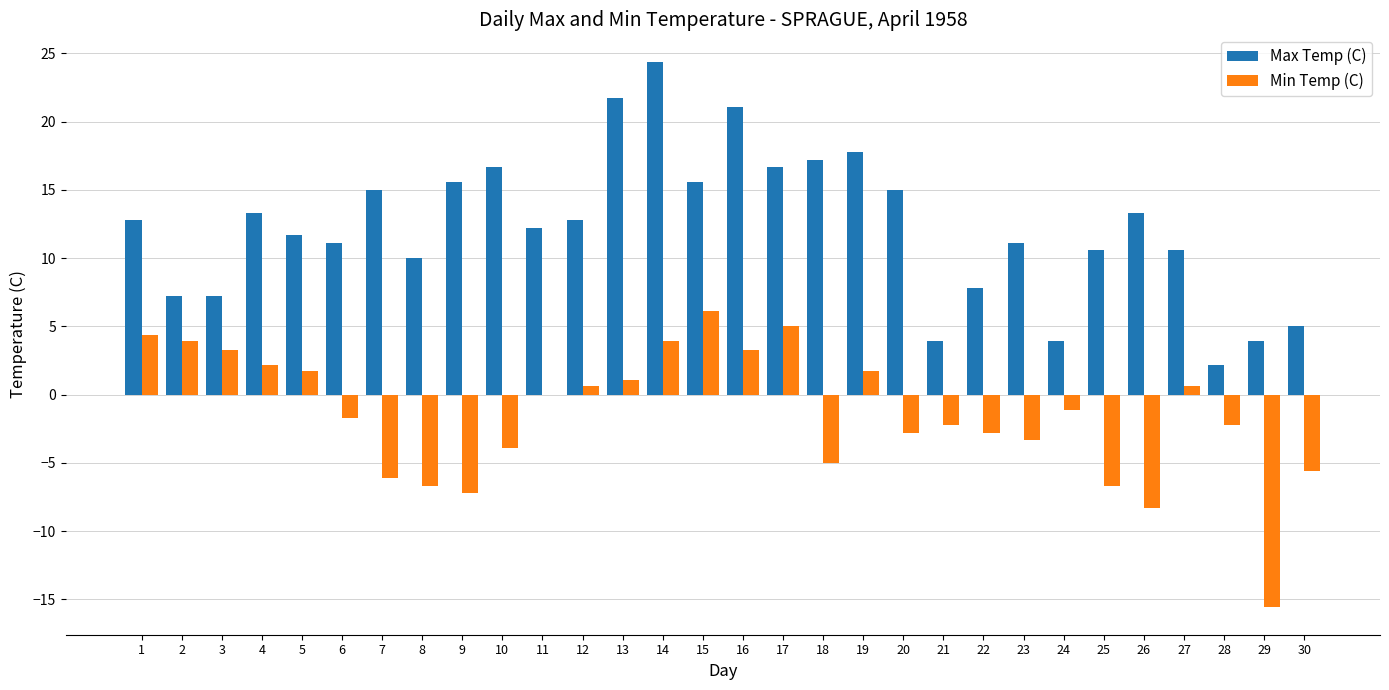

What is the sum of the Max Temp (C) values at 3 and 23?

18.3